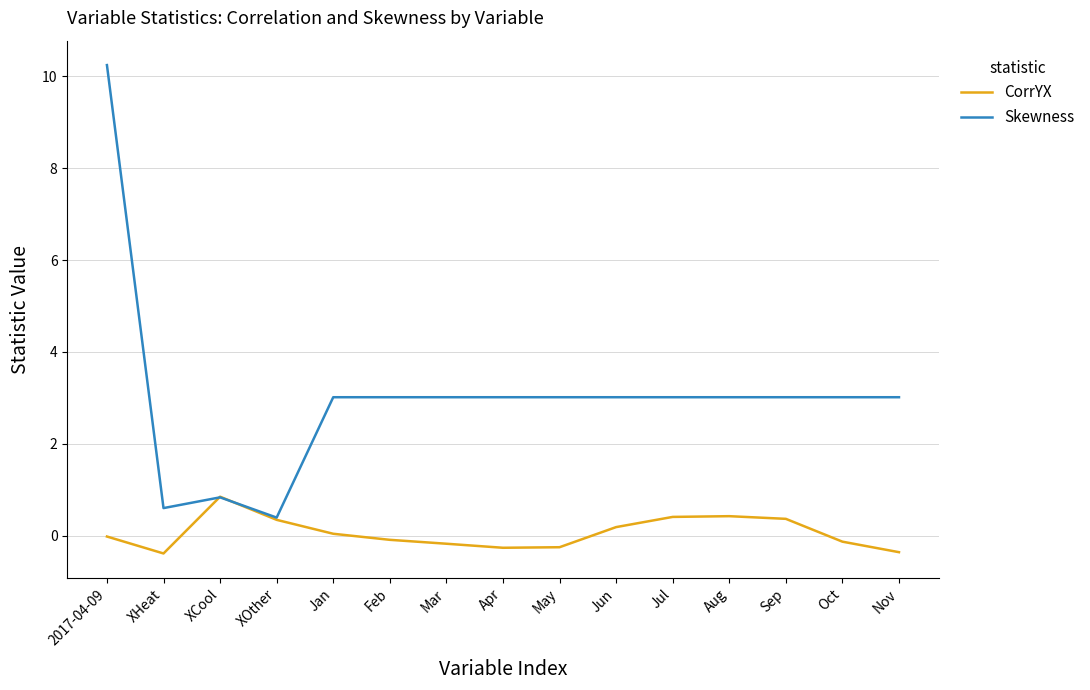

Is it true that CorrYX equals -0.4 at XHeat?

True